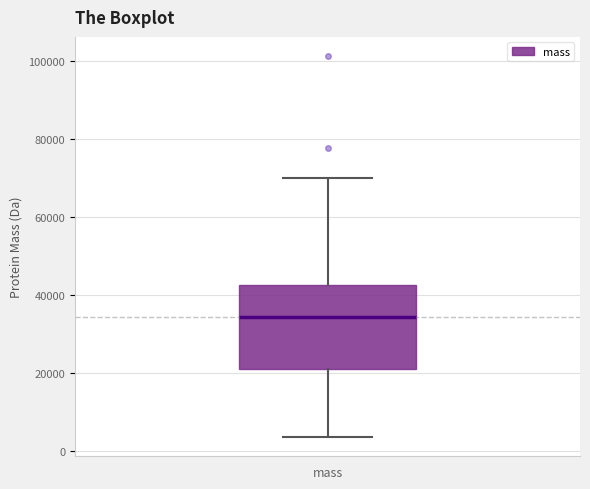

Where is the lower edge of the box for mass on the y-axis? The values are not printed on the chart, so give them approximately, as read against the axis.

20000